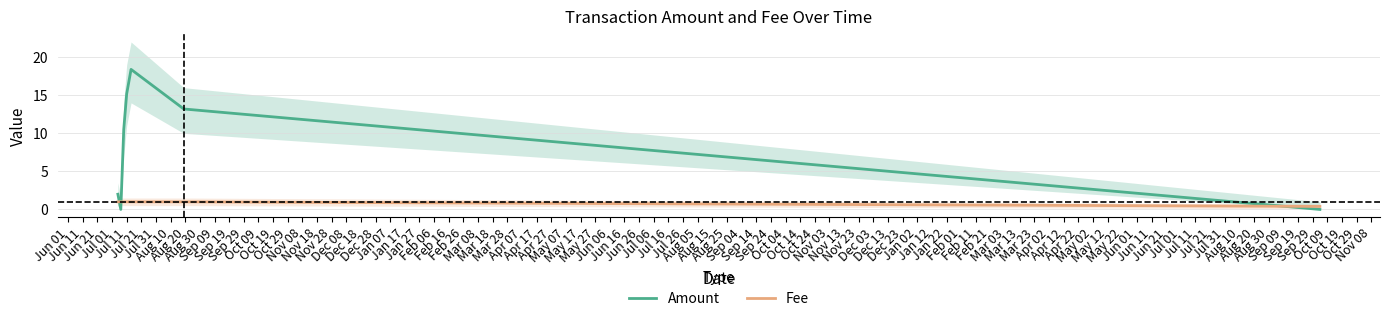

True or false: Fee has more than 1 interior local peaks.

False